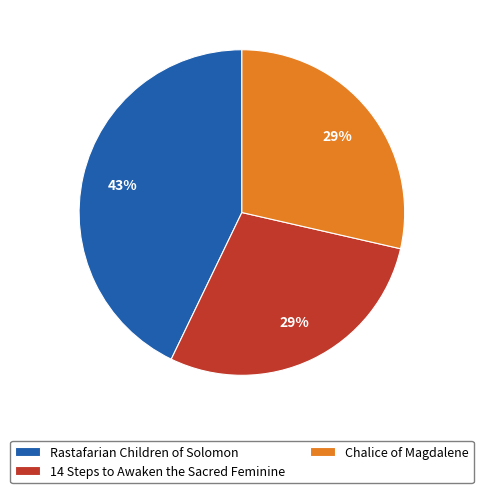

How many slices are in this pie chart?

3